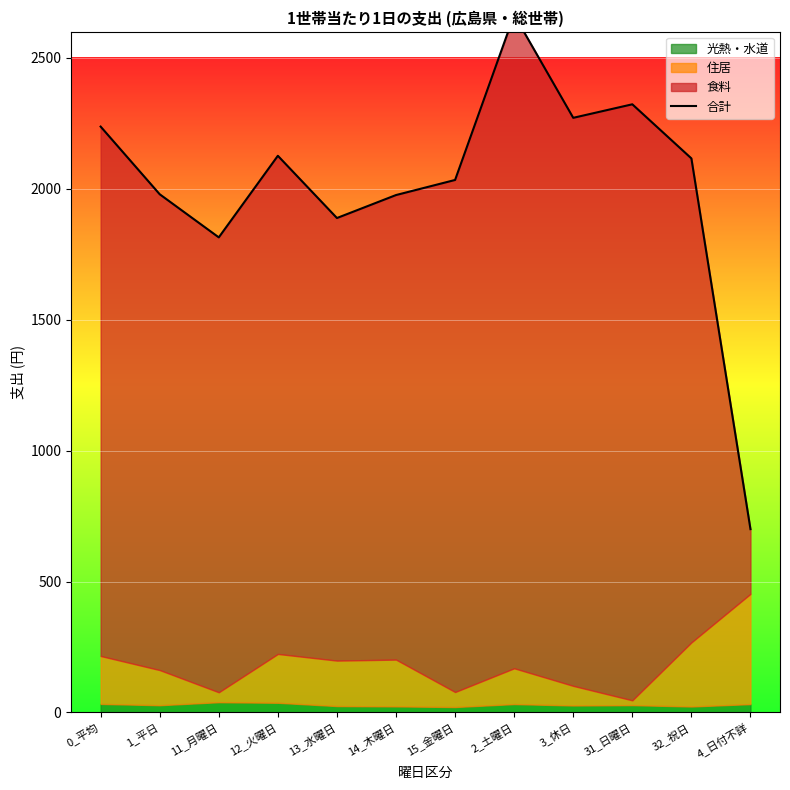

List the labels in order of value, largest first.

2_土曜日, 31_日曜日, 3_休日, 0_平均, 12_火曜日, 32_祝日, 15_金曜日, 1_平日, 14_木曜日, 13_水曜日, 11_月曜日, 4_日付不詳